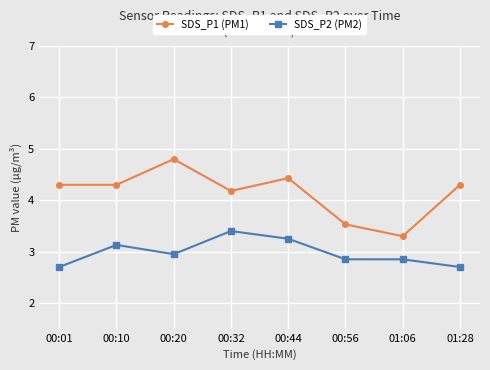

Between 00:01 and 00:20, which series saw the biggest shift?

SDS_P1 (PM1)